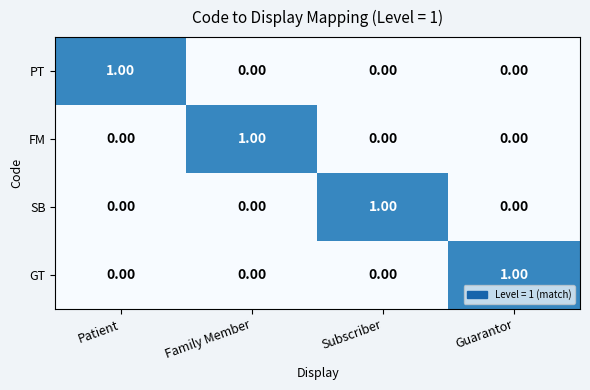

Which category has the highest value in the SB series?

Subscriber